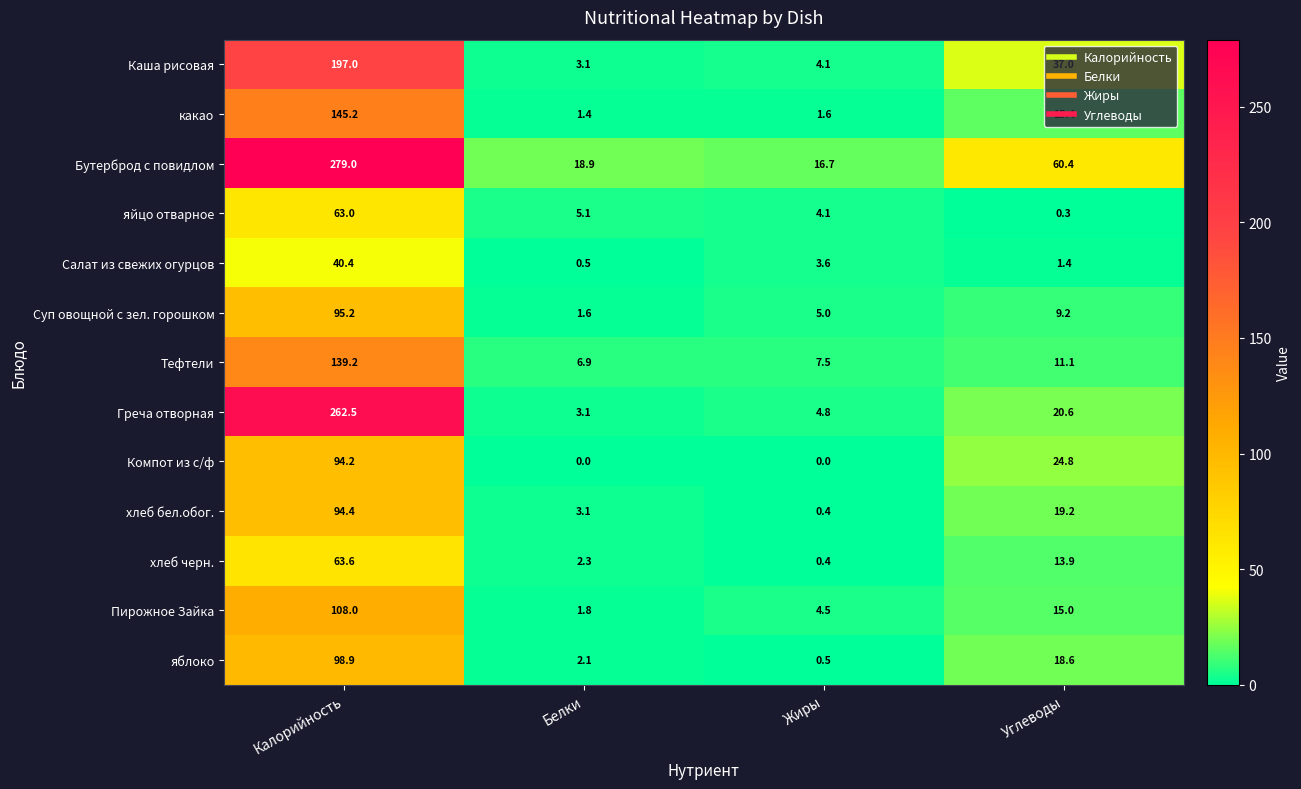

Count the number of data series in this chart.

13